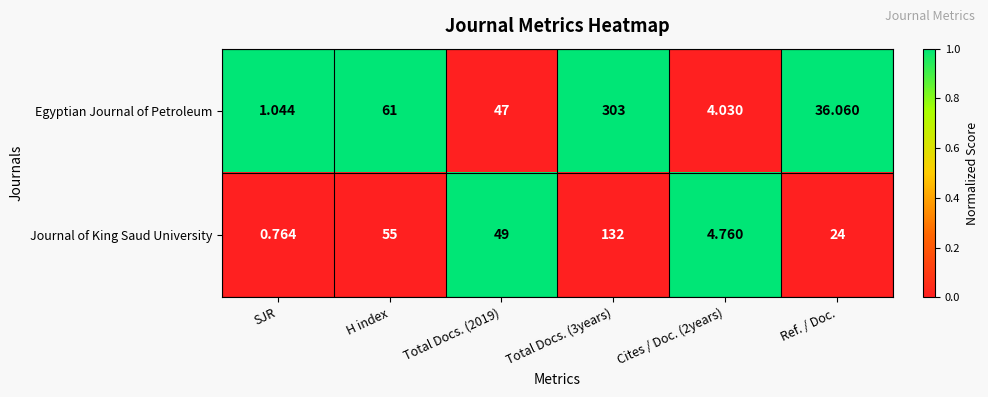

At which label is Egyptian Journal of Petroleum closest to 152?

H index